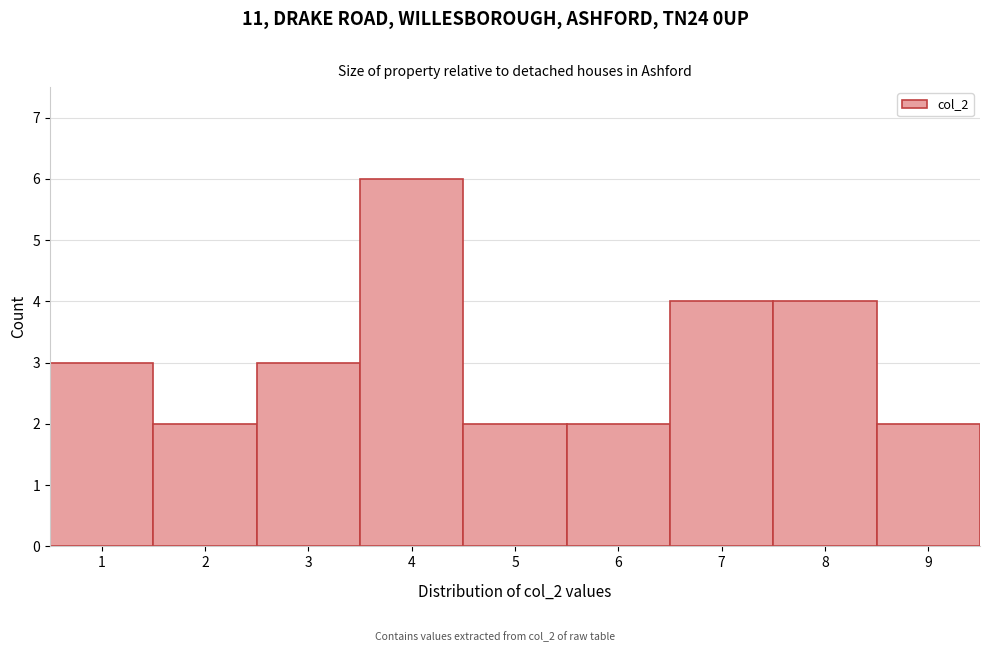

Reading left to right, transcribe this chart: for each bar, give the range it covers on the x-axis and its height. The values are not printed on the chart, so give them approximately, as read against the axis.

0.5 to 1.5: 3
1.5 to 2.5: 2
2.5 to 3.5: 3
3.5 to 4.5: 6
4.5 to 5.5: 2
5.5 to 6.5: 2
6.5 to 7.5: 4
7.5 to 8.5: 4
8.5 to 9.5: 2